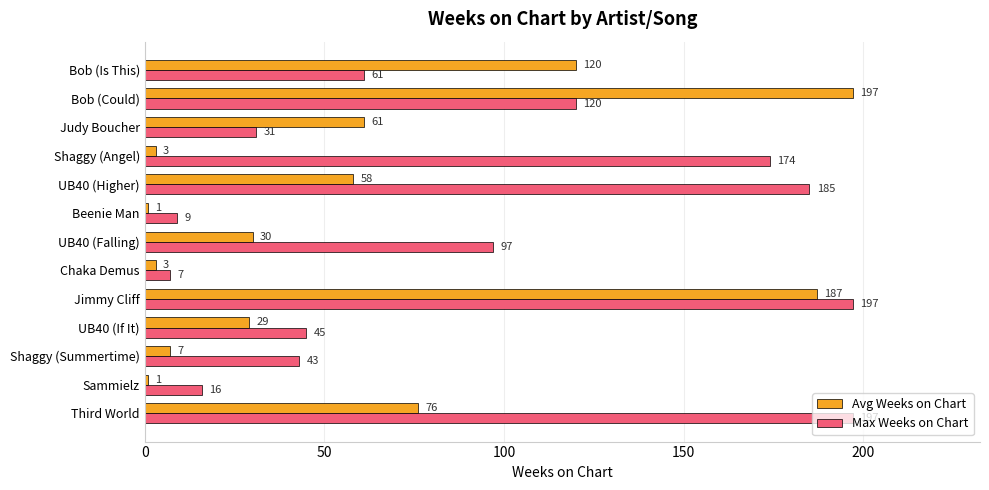

What is the average value of the Max Weeks on Chart series?

91